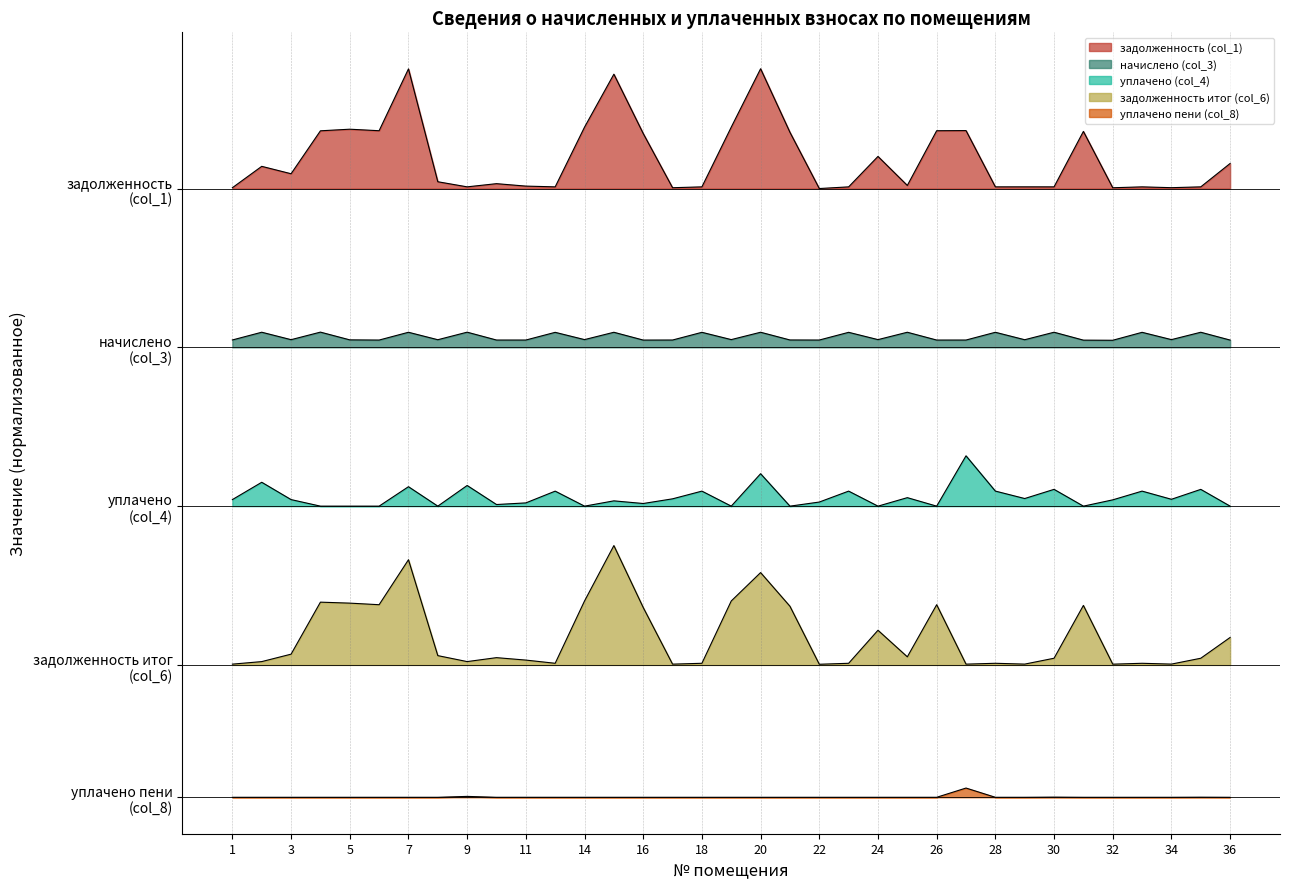

Reading left to right, what are all the values shown in this chart?

задолженность (col_1): 4.5	4.7	4.6	4.9	4.9	4.9	5.4	4.6	4.5	4.5	4.5	4.5	5.0	5.4	4.9	4.5	4.5	5.0	5.4	4.9	4.5	4.5	4.7	4.5	4.9	4.9	4.5	4.5	4.5	4.9	4.5	4.5	4.5	4.5	4.7
начислено (col_3): 3.4	3.4	3.4	3.4	3.4	3.4	3.4	3.4	3.4	3.4	3.4	3.4	3.4	3.4	3.4	3.4	3.4	3.4	3.4	3.4	3.4	3.4	3.4	3.4	3.4	3.4	3.4	3.4	3.4	3.4	3.4	3.4	3.4	3.4	3.4
уплачено (col_4): 2.1	2.3	2.1	2.1	2.1	2.1	2.2	2.1	2.3	2.1	2.1	2.2	2.1	2.1	2.1	2.2	2.2	2.1	2.3	2.1	2.1	2.2	2.1	2.2	2.1	2.5	2.2	2.2	2.2	2.1	2.1	2.2	2.2	2.2	2.1
задолженность итог (col_6): 0.9	0.9	1.0	1.4	1.4	1.4	1.7	1.0	0.9	1.0	0.9	0.9	1.4	1.8	1.3	0.9	0.9	1.4	1.6	1.3	0.9	0.9	1.2	1.0	1.4	0.9	0.9	0.9	1.0	1.3	0.9	0.9	0.9	1.0	1.1
уплачено пени (col_8): -0.1	-0.1	-0.1	-0.1	-0.1	-0.1	-0.1	-0.1	-0.1	-0.1	-0.1	-0.1	-0.1	-0.1	-0.1	-0.1	-0.1	-0.1	-0.1	-0.1	-0.1	-0.1	-0.1	-0.1	-0.1	-0.0	-0.1	-0.1	-0.1	-0.1	-0.1	-0.1	-0.1	-0.1	-0.1